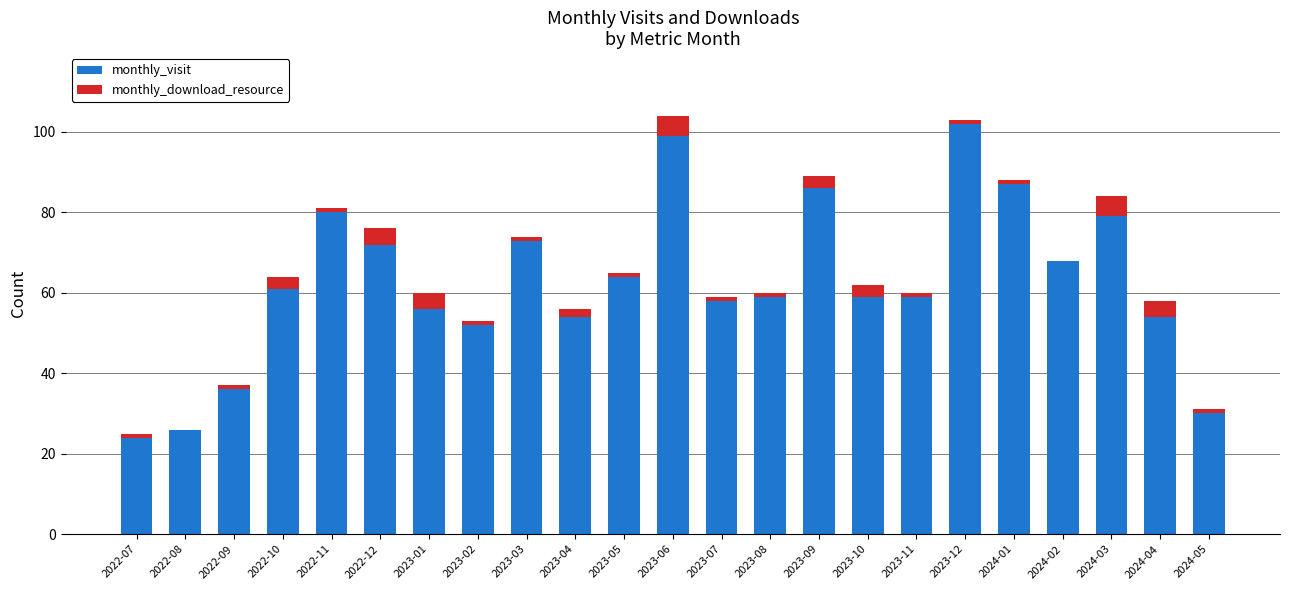

Which category has the highest value in the monthly_visit series?

2023-12